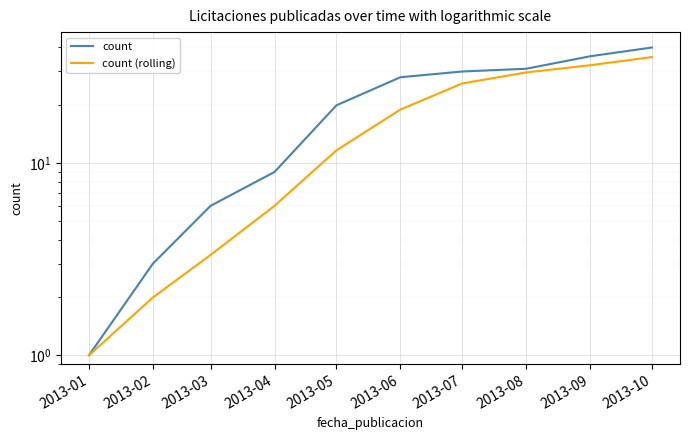

True or false: count has a value of 4.8 at 2013-04.

False